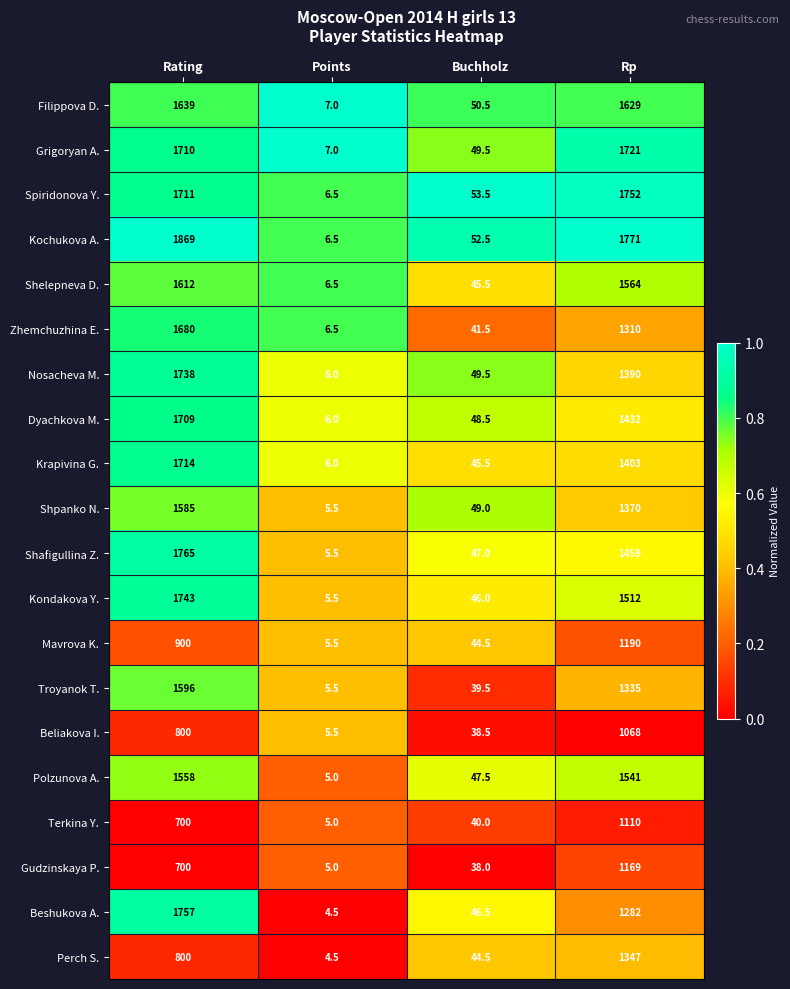

Is the value of Krapivina G. at Rp greater than the value of Kondakova Y. at Buchholz?

Yes